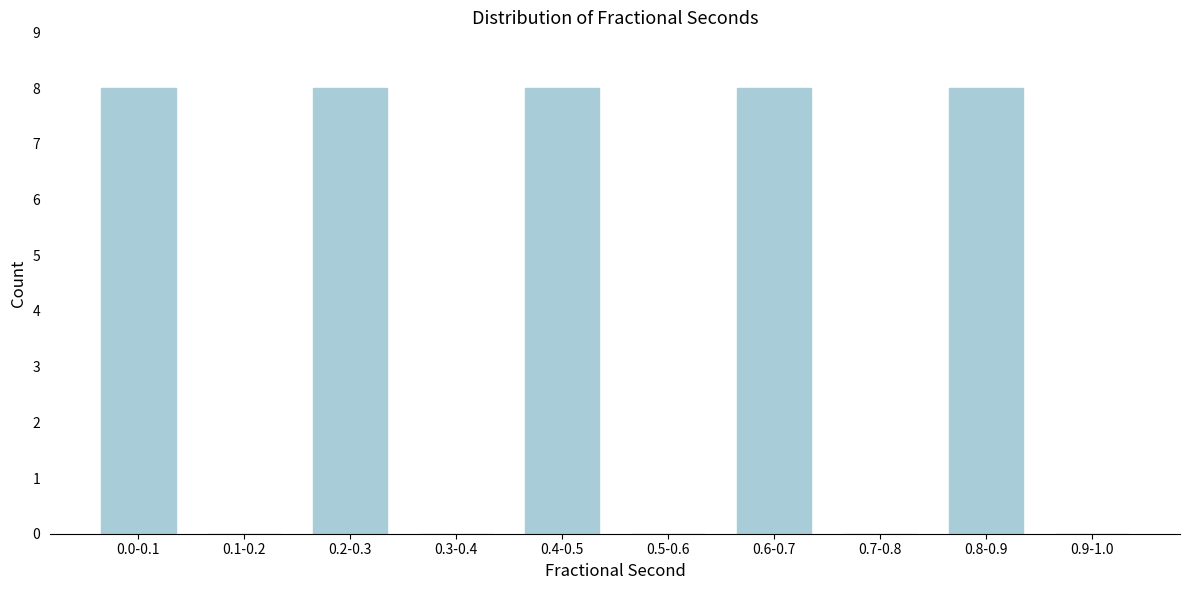

Reading left to right, extract all data points from this chart.

0.0-0.1=8	0.1-0.2=0	0.2-0.3=8	0.3-0.4=0	0.4-0.5=8	0.5-0.6=0	0.6-0.7=8	0.7-0.8=0	0.8-0.9=8	0.9-1.0=0